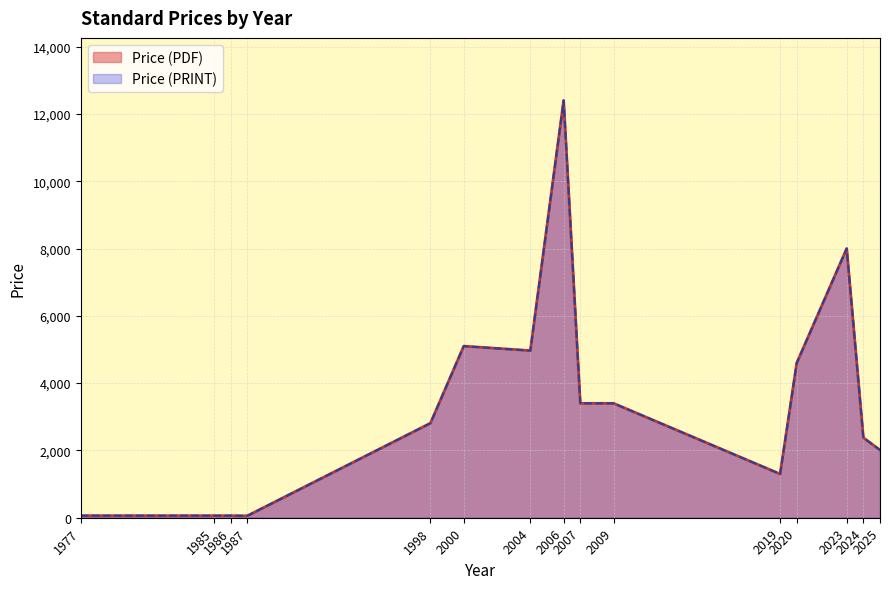

Which category has the highest value in the Price (PRINT) series?

2006